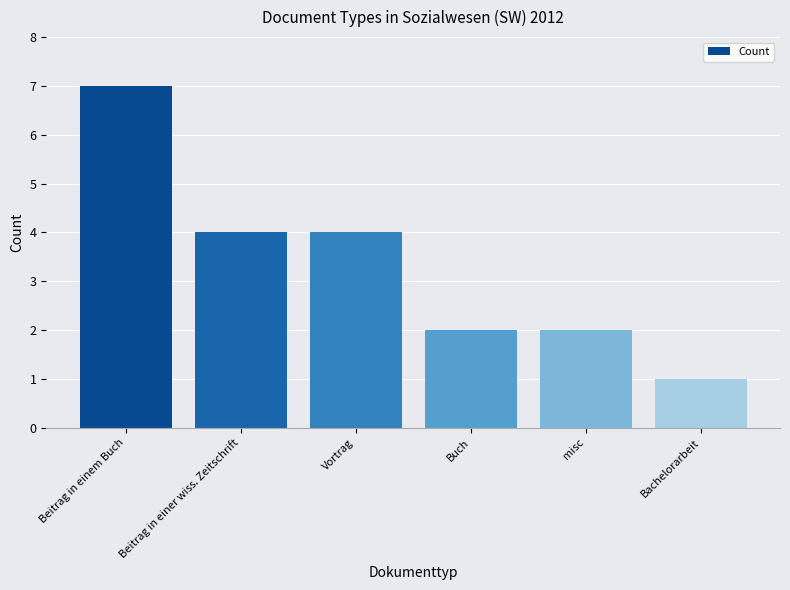

What is the ratio of the value at Beitrag in einem Buch to the value at misc?

3.5